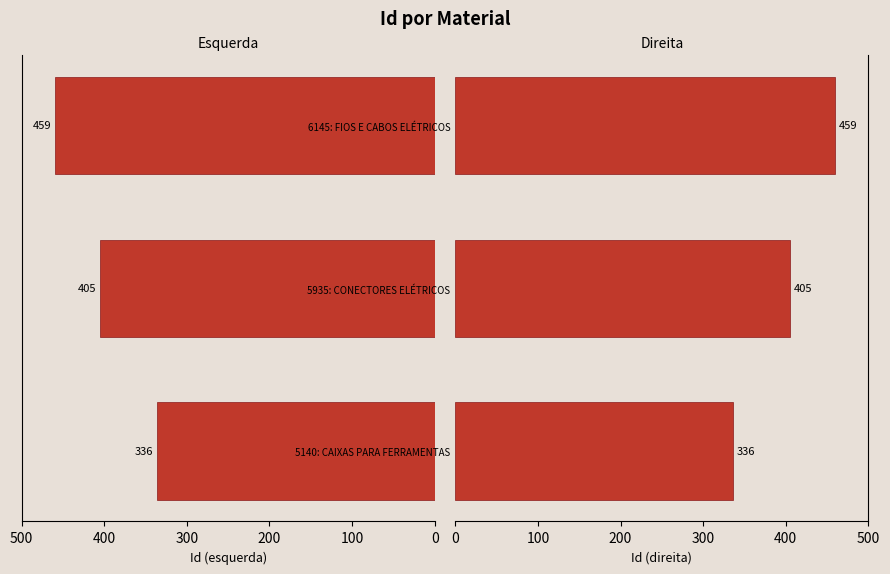

How many data points does each series have?

3